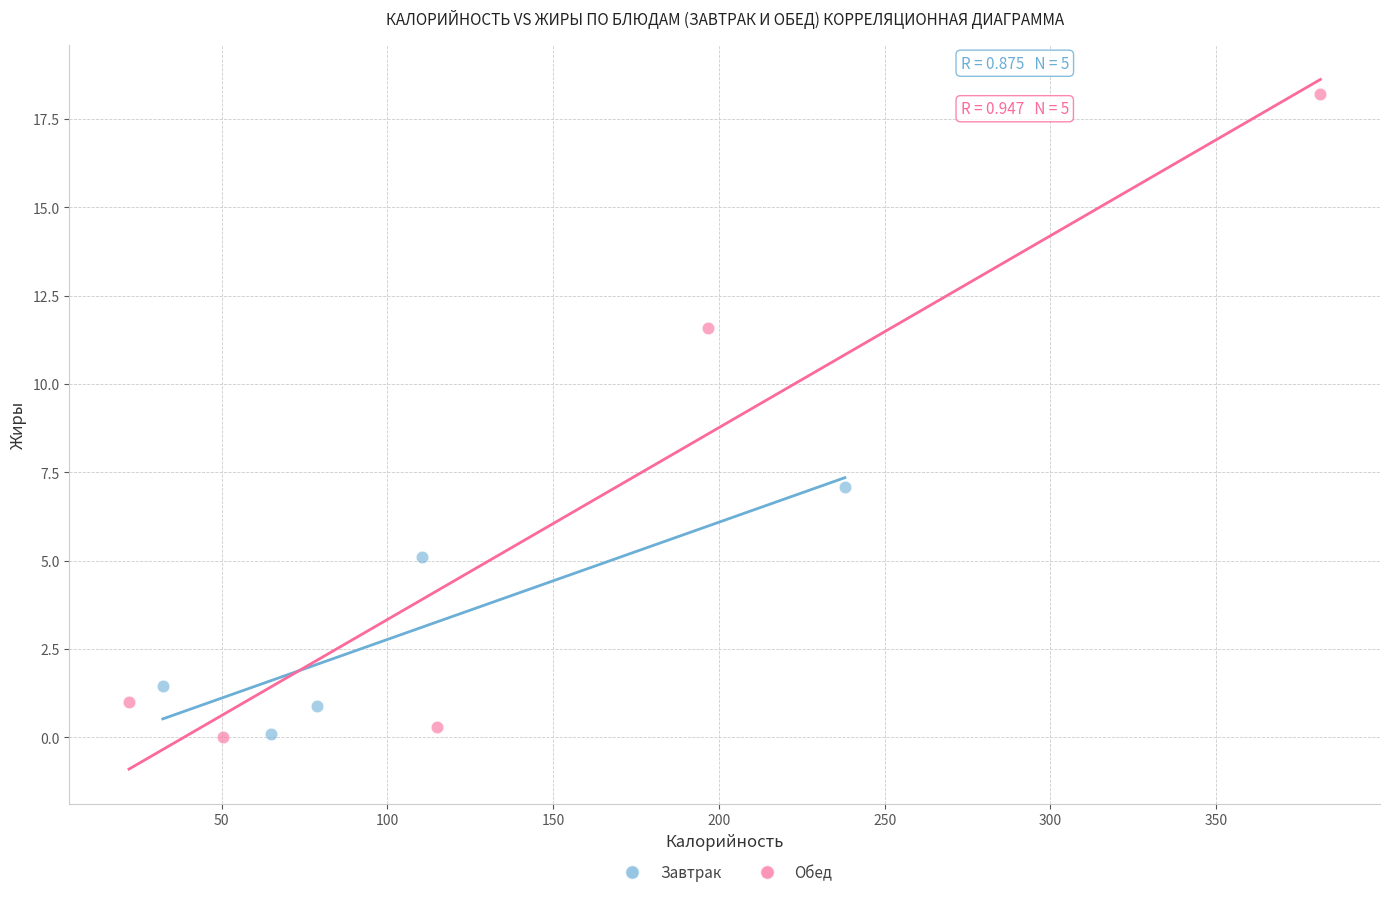

Which series has the largest Y range (max minus min)?

Обед